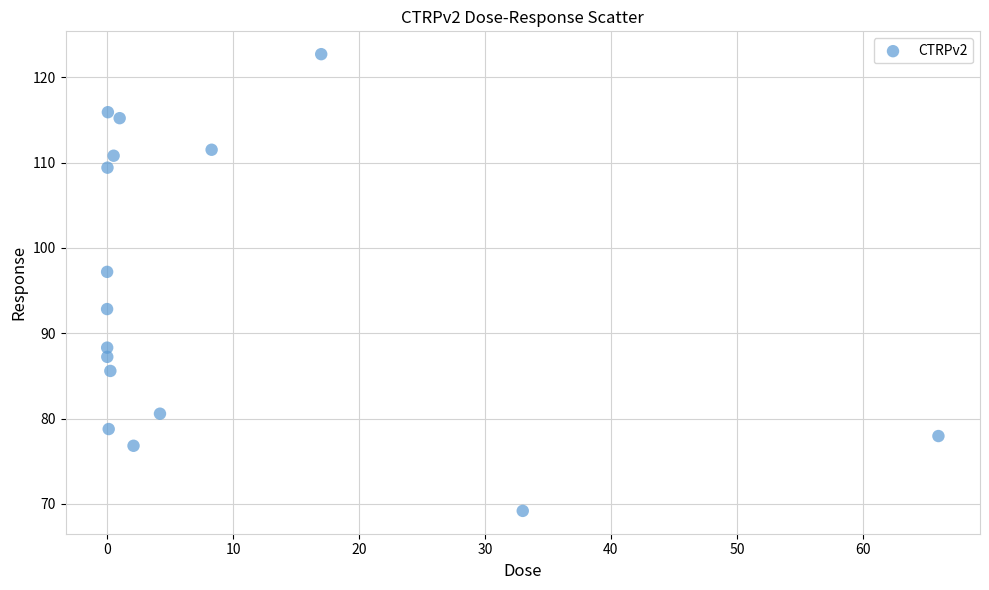

What is the range of Y values (max minus min)?

53.5